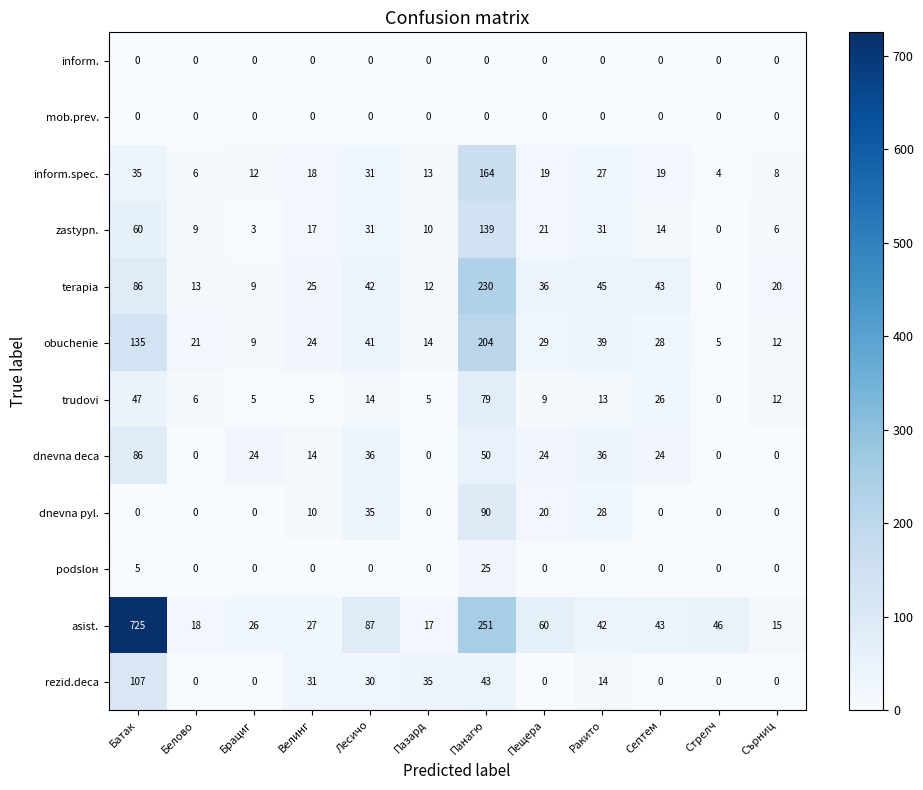

List the labels in order of obuchenie value, largest first.

Панагю, Батак, Лесичо, Ракито, Пещера, Септем, Велинг, Белово, Пазард, Сърниц, Брациг, Стрелч